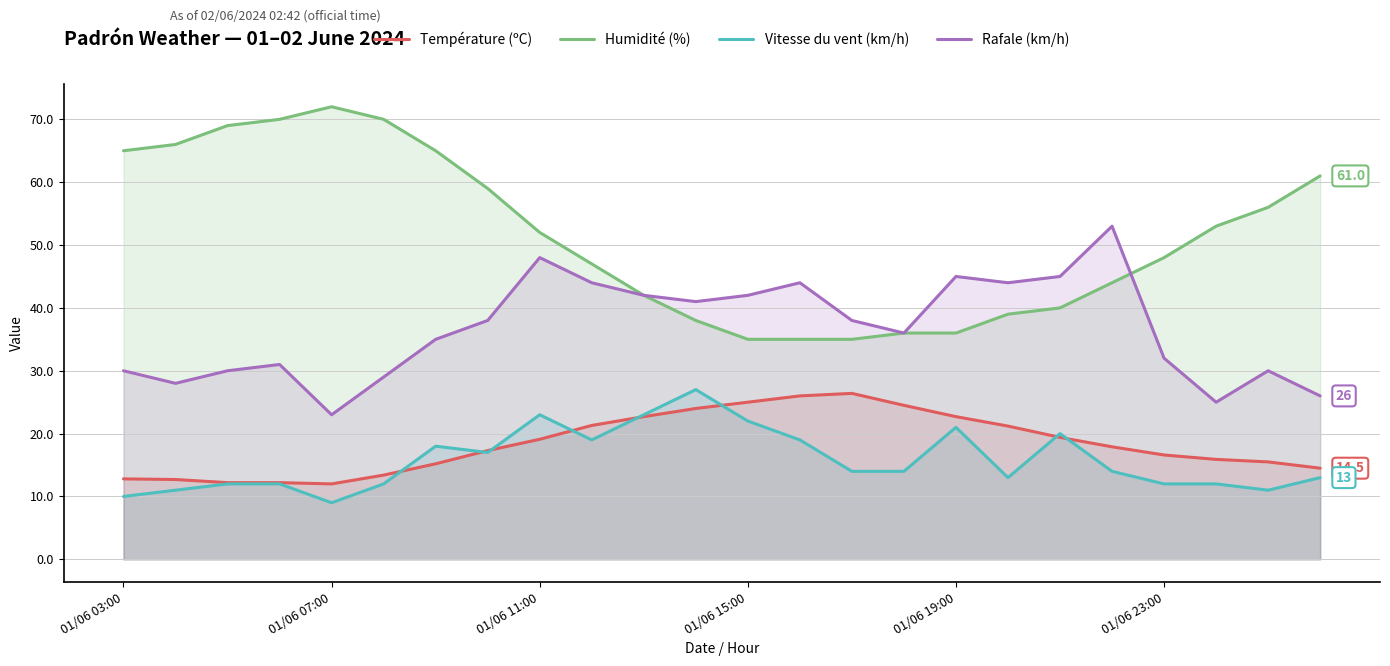

The Vitesse du vent (km/h) series shows 22.0 at 01/06 15:00. True or false?

True